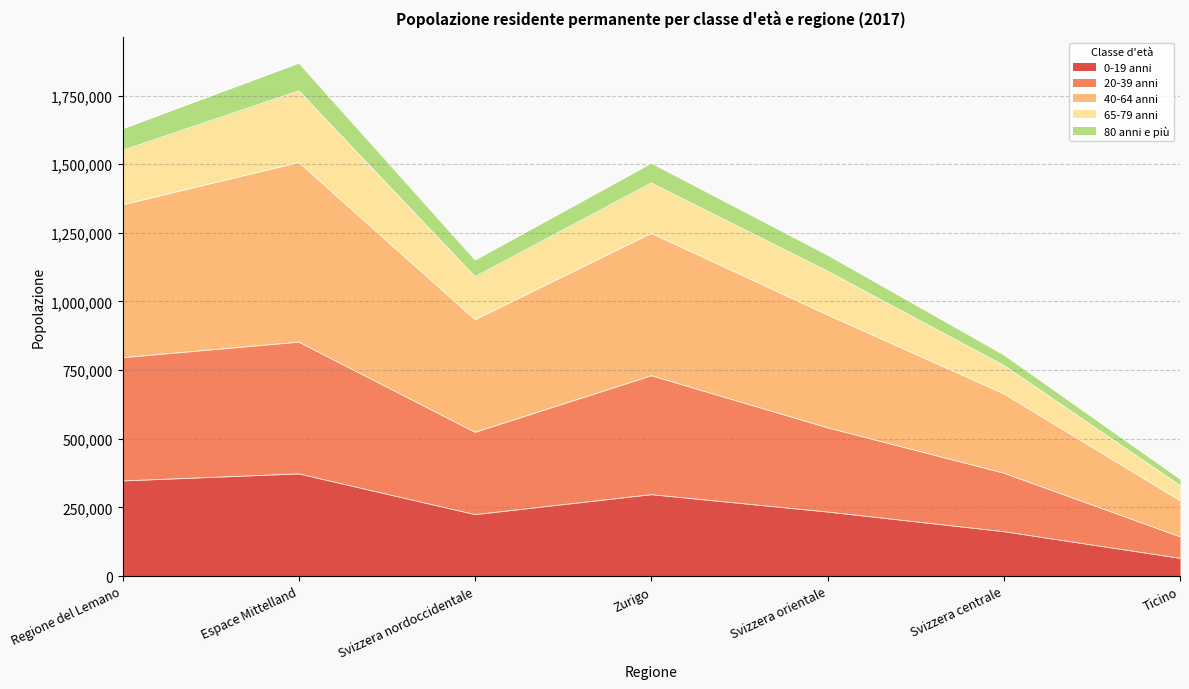

Is it true that 0-19 anni equals 338826 at Svizzera nordoccidentale?

False